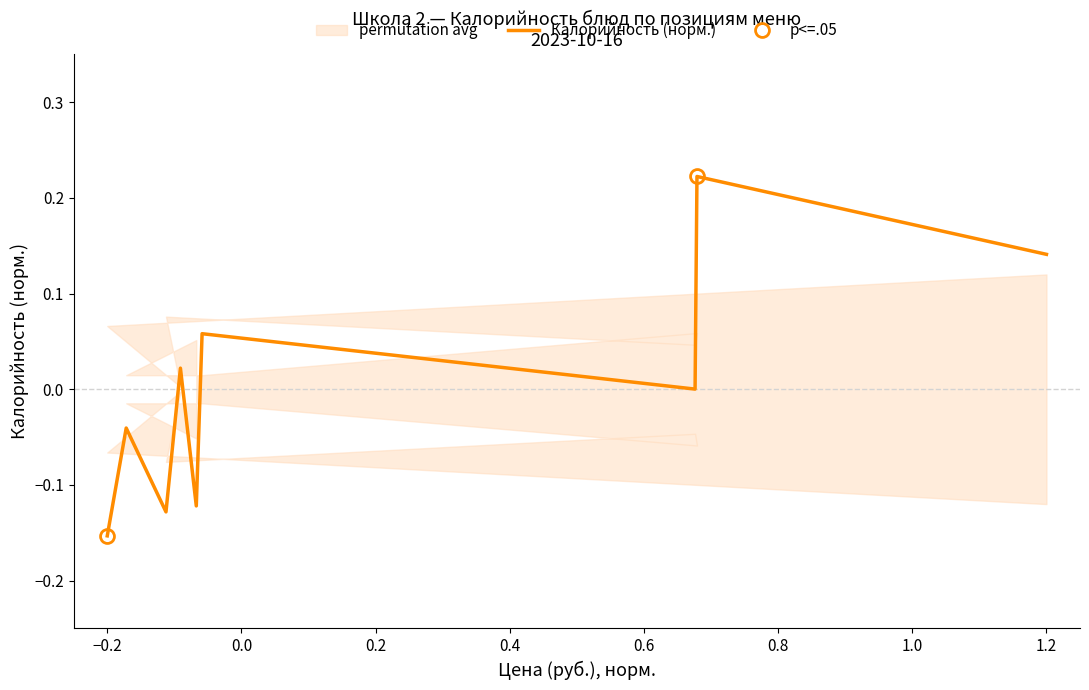

How many negative values are there?

4